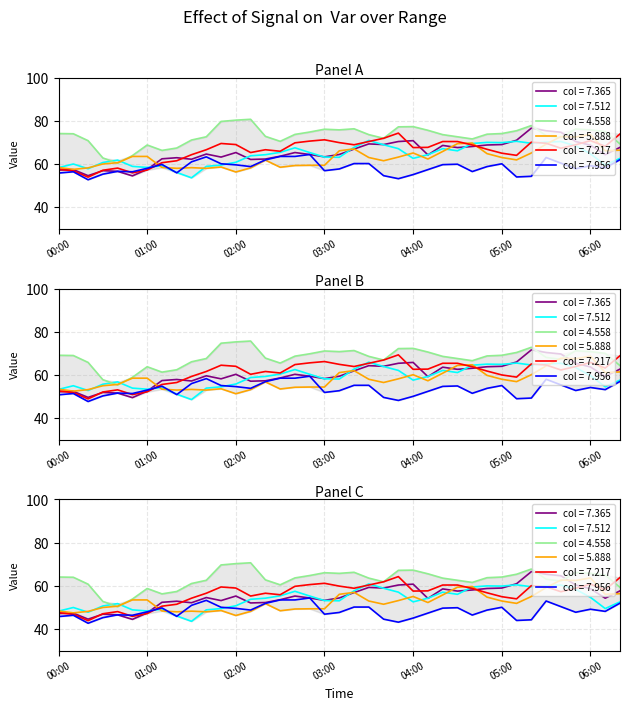

How many intersections are there between 7.365 and 7.217?

8